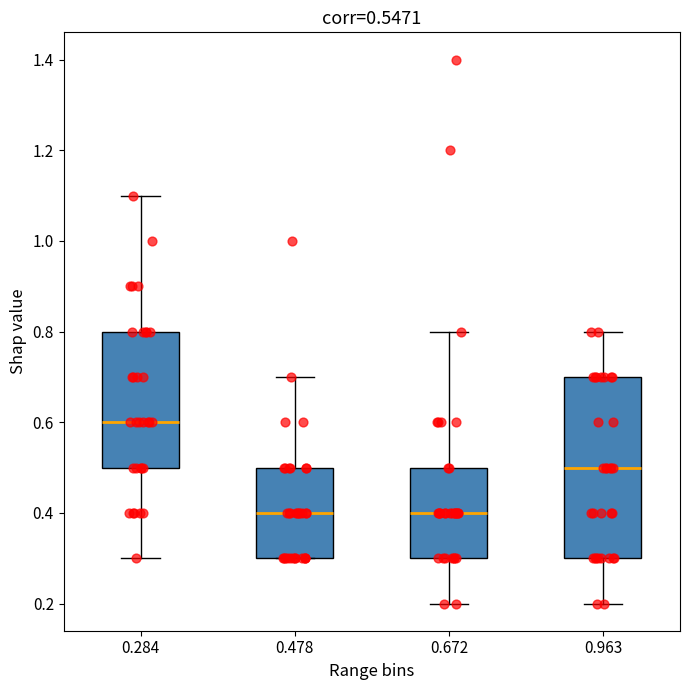

Where is the lower edge of the box at x = 0.963 on the y-axis? The values are not printed on the chart, so give them approximately, as read against the axis.

0.3